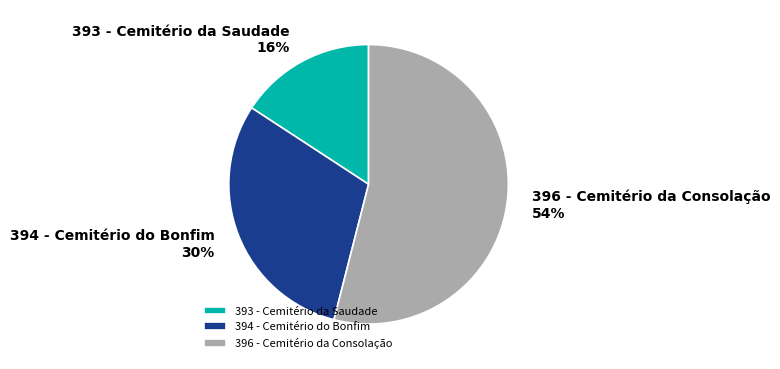

Count the number of slices in the pie.

3